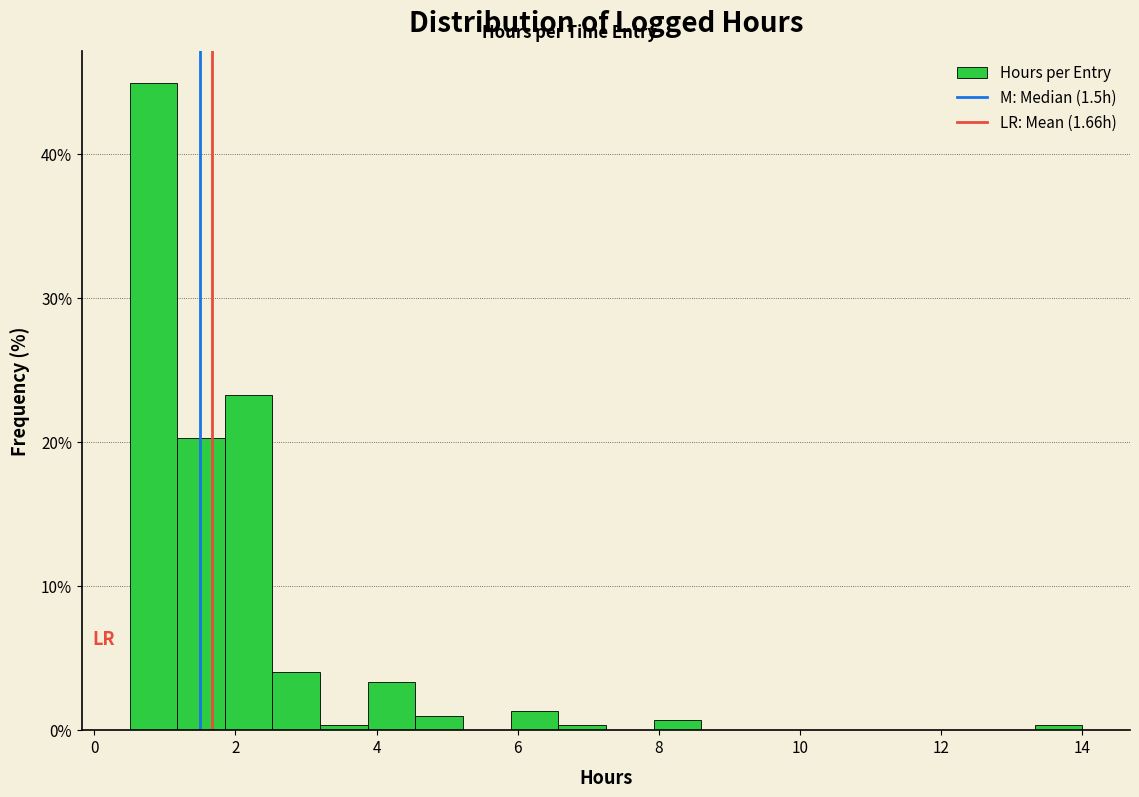

Around what value on the x-axis is the tallest bar? Give the approximate position of its centre, as read against the axis.

0.8